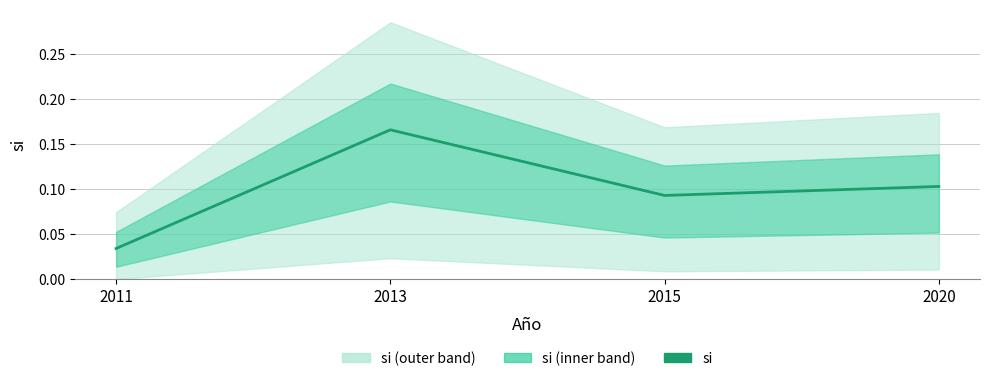

At which label is the value closest to 0?

2011